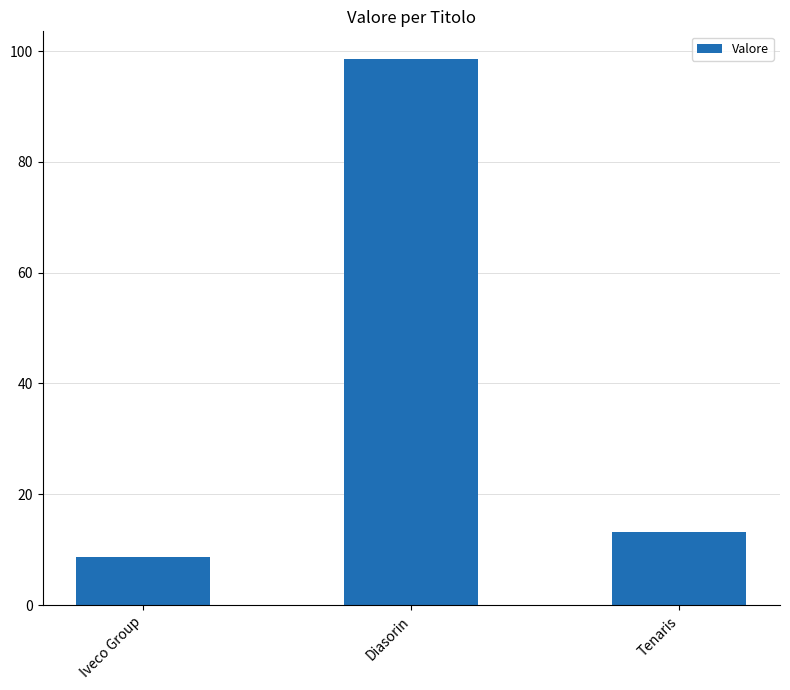

The value at Iveco Group is 13.9. True or false?

False